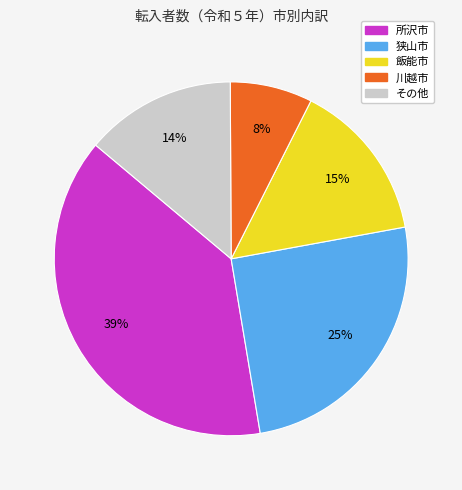

To the nearest percent, what is the average slice percentage?

20%